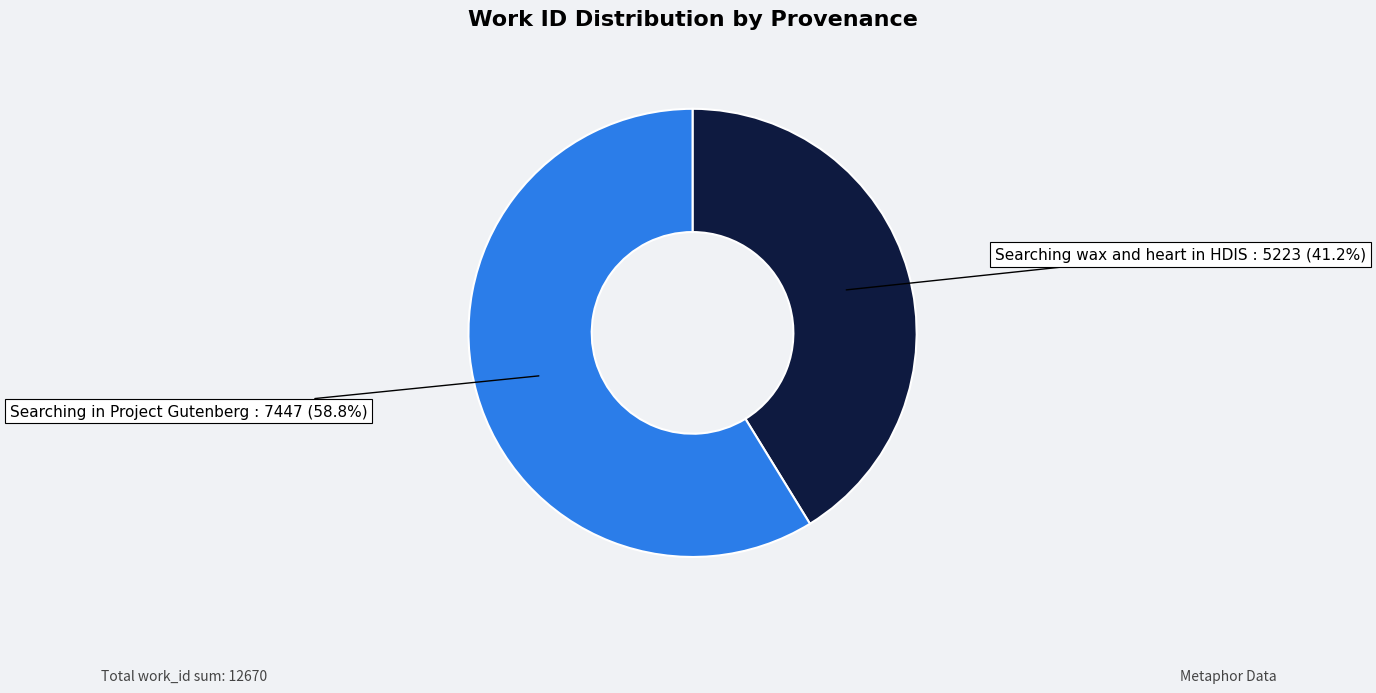

How many segments does this pie chart have?

2